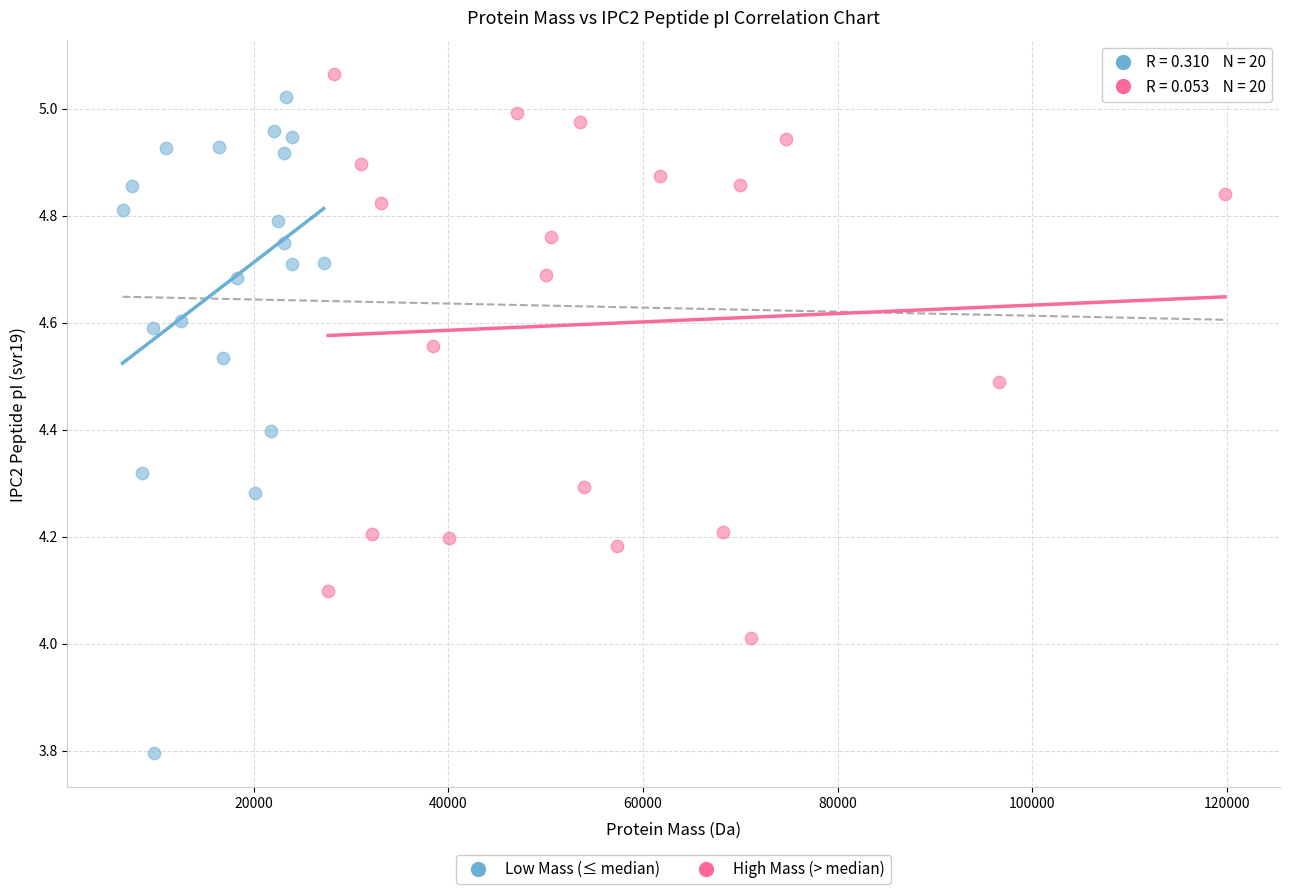

What are all the series names shown in the legend?

Low Mass (≤ median), High Mass (> median)